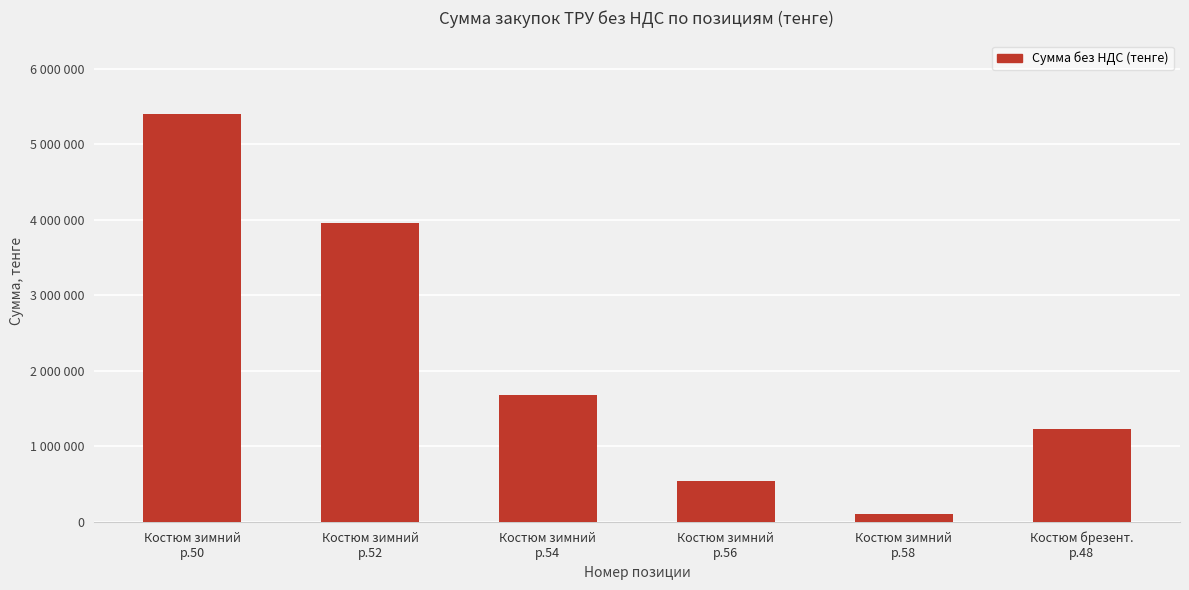

What is the change in value from Костюм зимний
р.52 to Костюм зимний
р.54?

-2280000